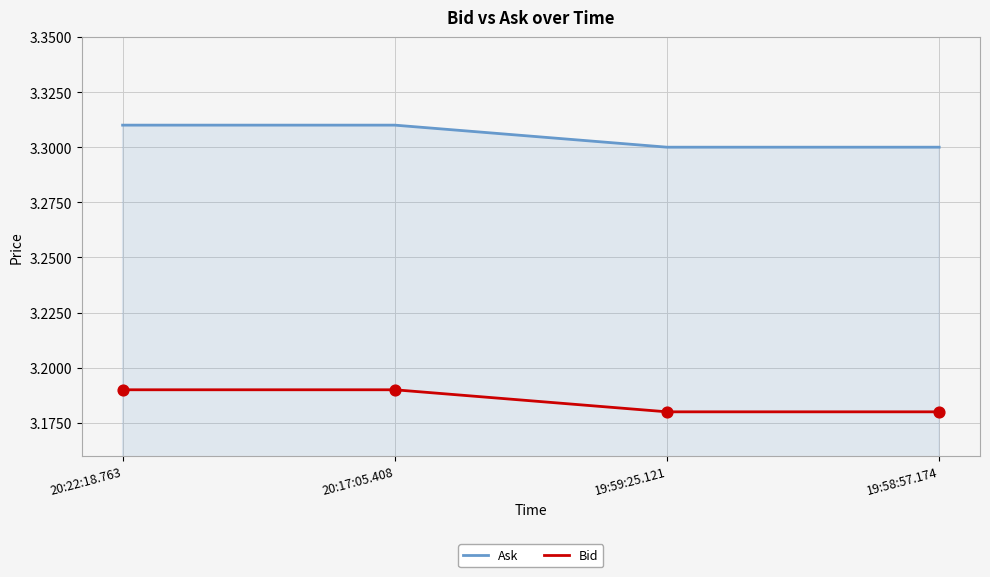

Rank the series by their average value, from highest to lowest.

Ask, Bid